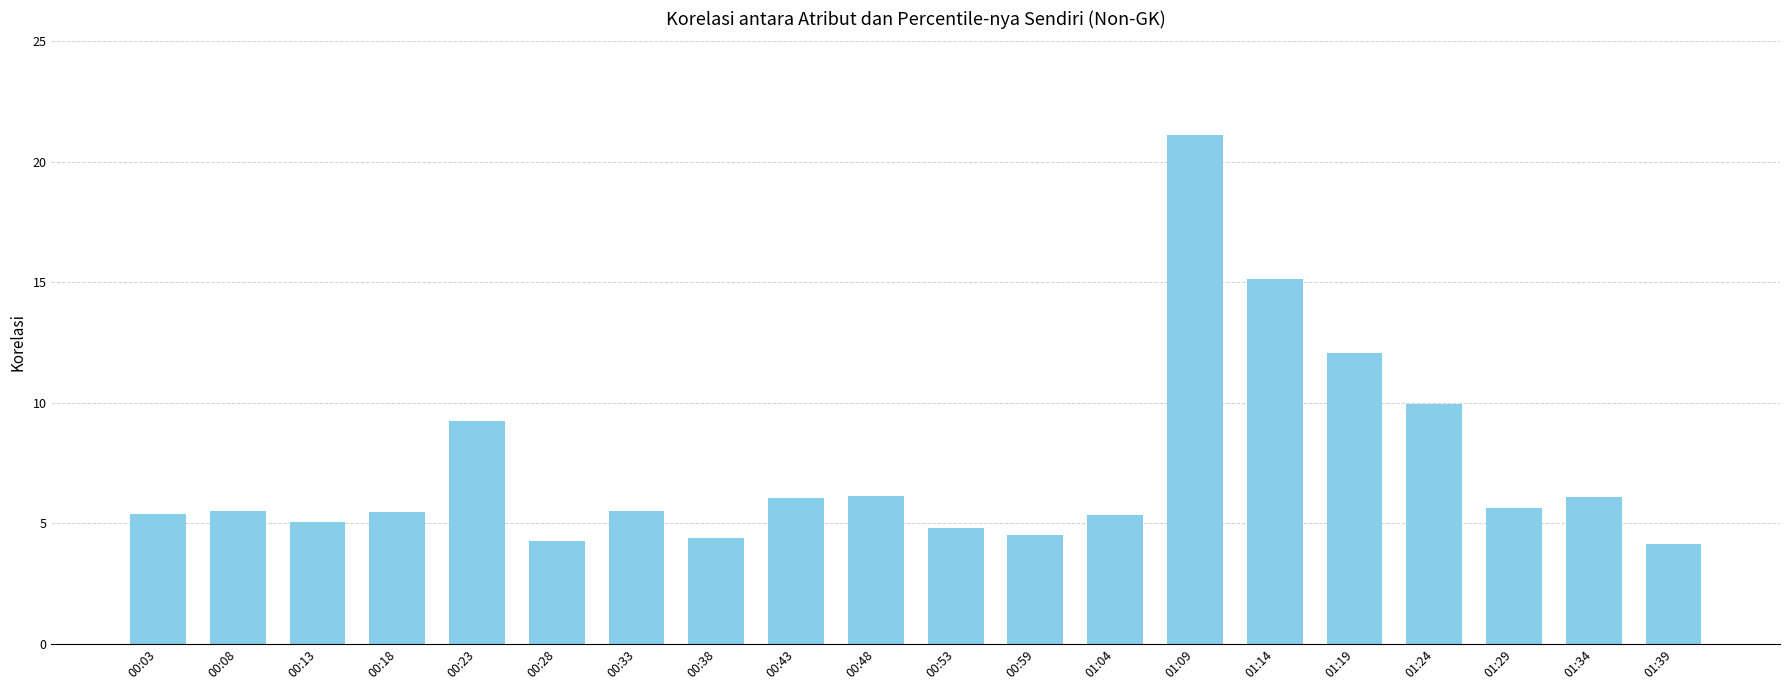

What position from the left is 01:39?

20